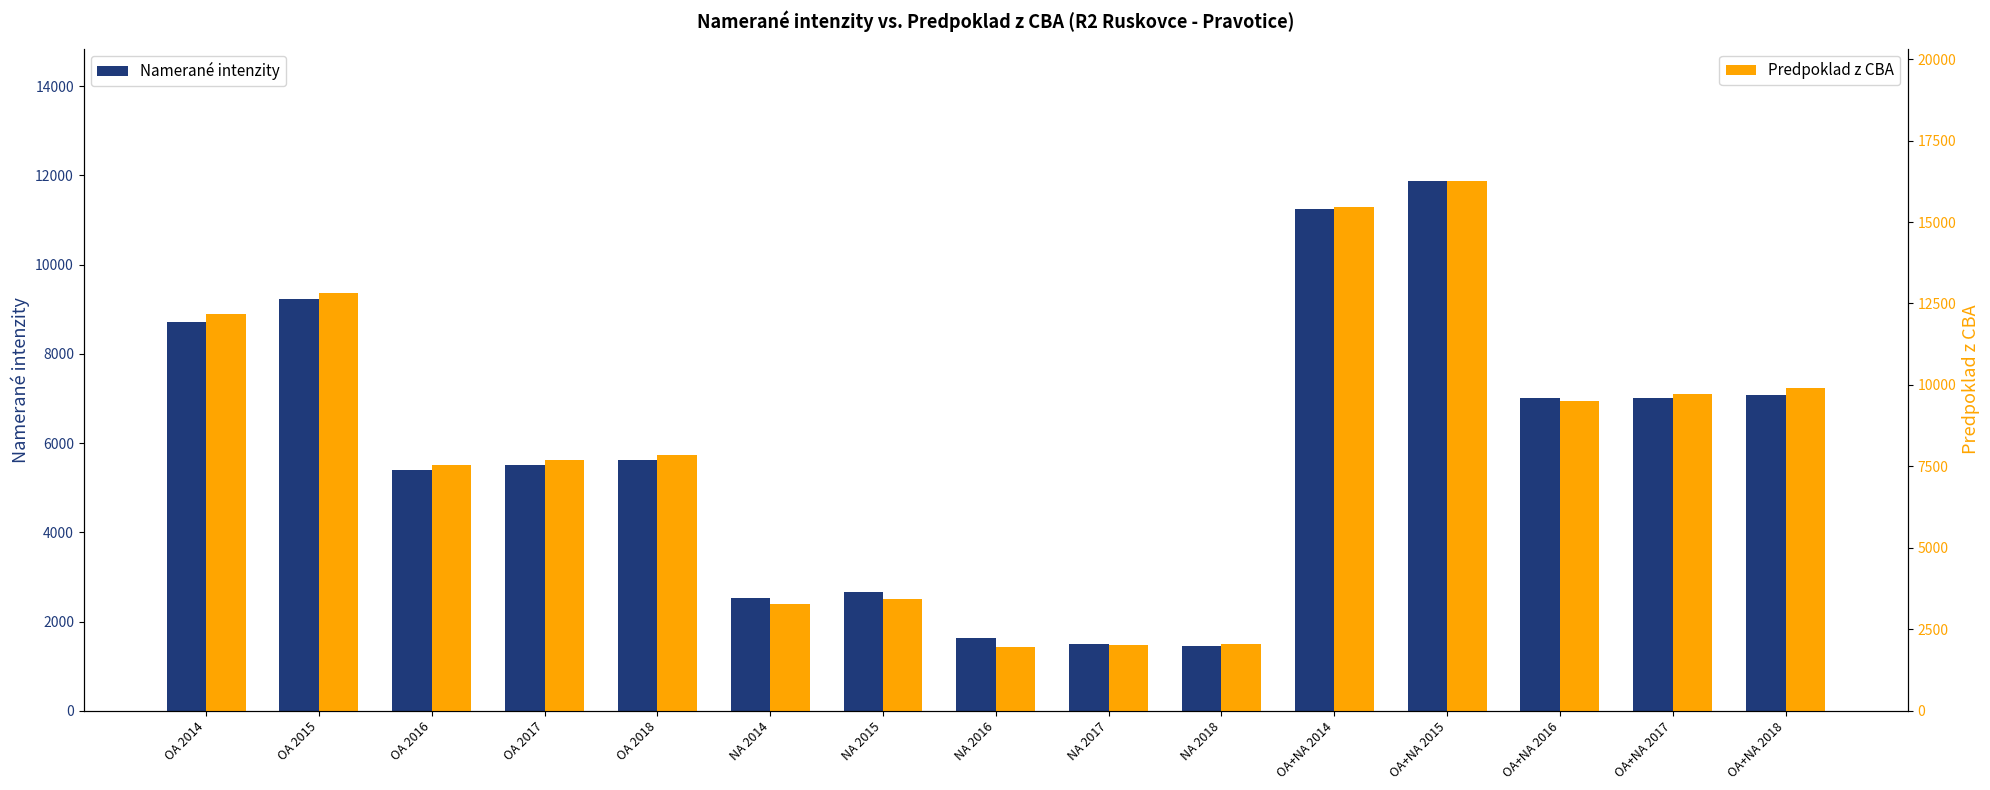

Reading right to left, extract all data points from this chart.

Namerané intenzity: OA+NA 2018=7069	OA+NA 2017=7001	OA+NA 2016=7012	OA+NA 2015=11875	OA+NA 2014=11248	NA 2018=1448	NA 2017=1495	NA 2016=1621	NA 2015=2656	NA 2014=2529	OA 2018=5621	OA 2017=5506	OA 2016=5391	OA 2015=9219	OA 2014=8719
Predpoklad z CBA: OA+NA 2018=9912	OA+NA 2017=9711	OA+NA 2016=9511	OA+NA 2015=16260	OA+NA 2014=15459	NA 2018=2053	NA 2017=2012	NA 2016=1971	NA 2015=3426	NA 2014=3268	OA 2018=7859	OA 2017=7699	OA 2016=7540	OA 2015=12834	OA 2014=12191